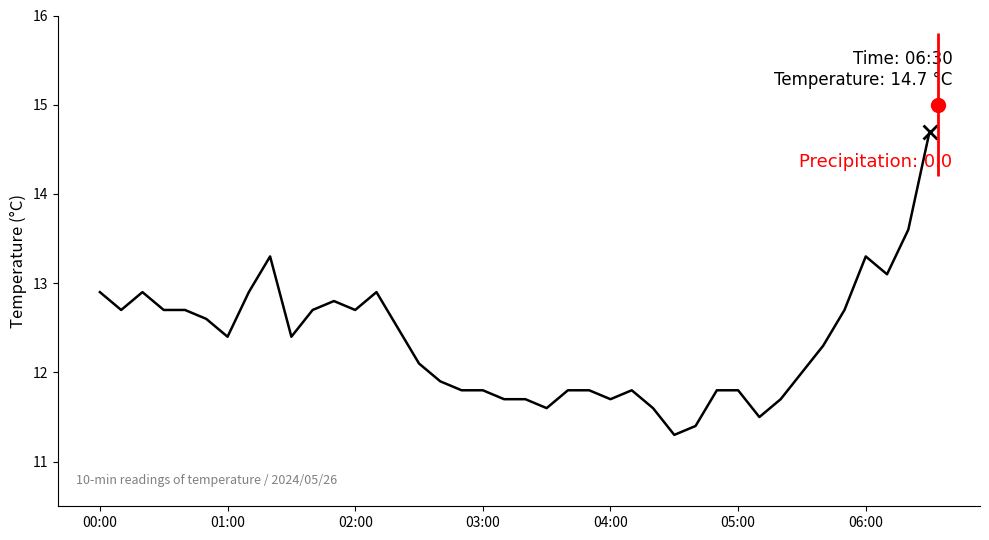

What is the maximum value shown in the chart?

14.7